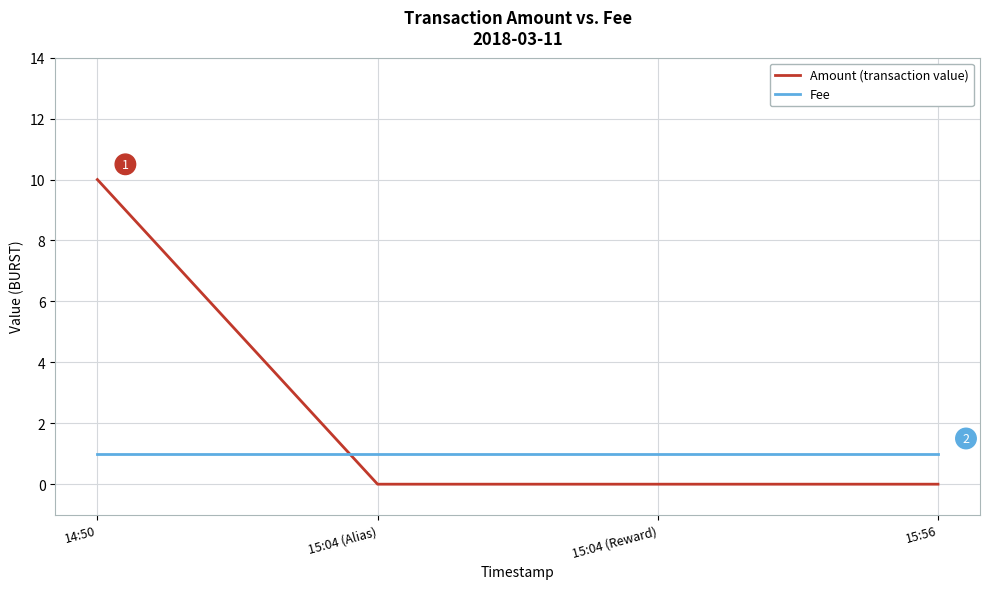

List the series in order of their overall mean, highest first.

Amount (transaction value), Fee